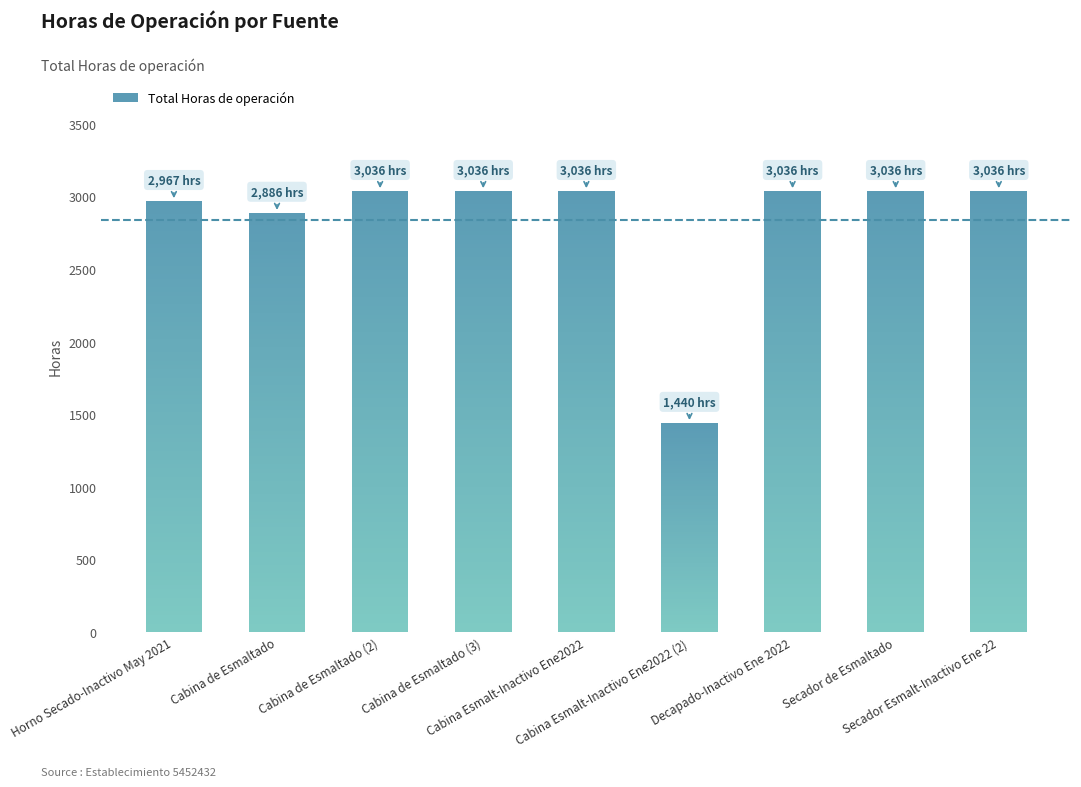

List the labels in order of value, largest first.

Cabina de Esmaltado (2), Cabina de Esmaltado (3), Cabina Esmalt-Inactivo Ene2022, Decapado-Inactivo Ene 2022, Secador de Esmaltado, Secador Esmalt-Inactivo Ene 22, Horno Secado-Inactivo May 2021, Cabina de Esmaltado, Cabina Esmalt-Inactivo Ene2022 (2)